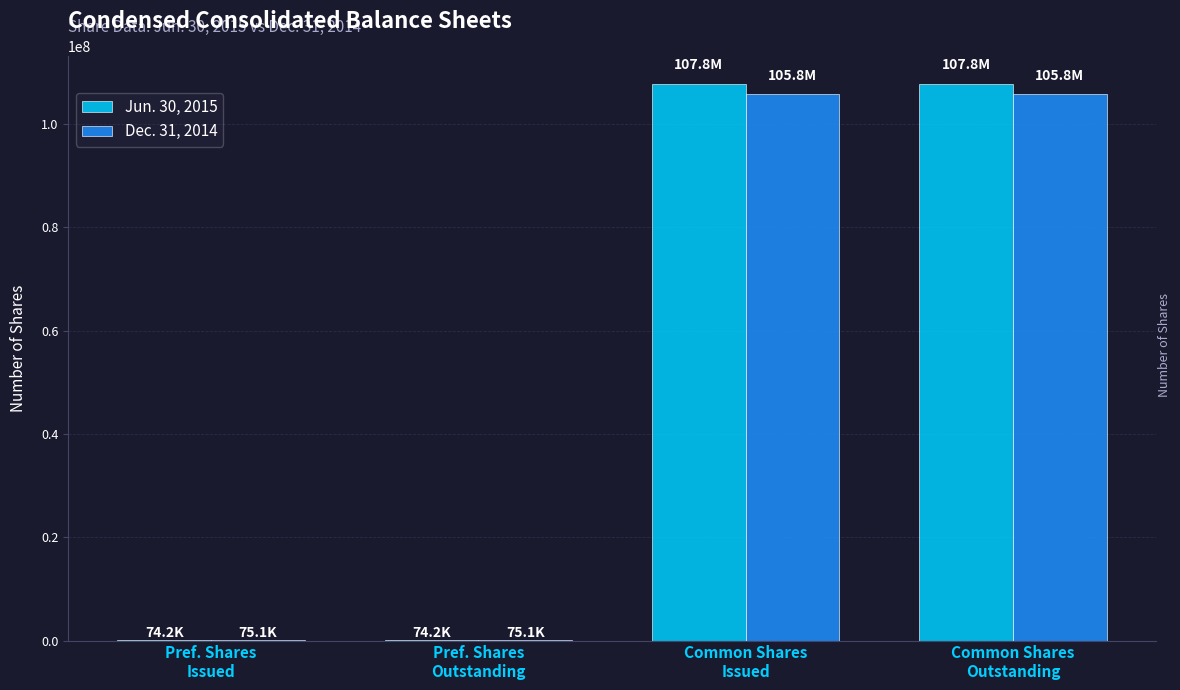

Which series has the largest range (max minus min)?

Jun. 30, 2015